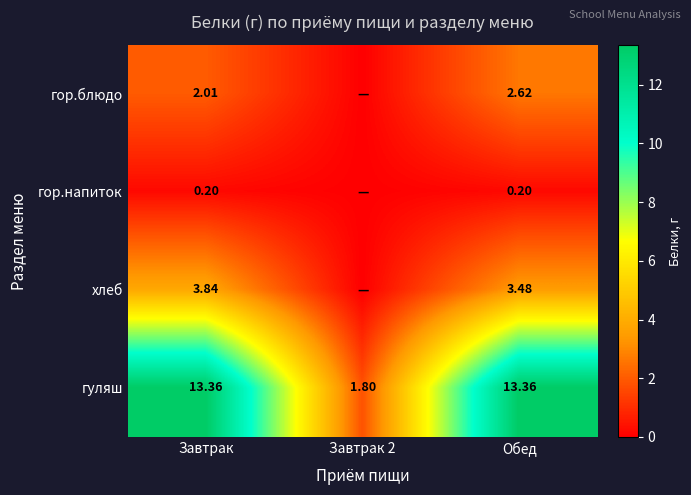

Is the value of гор.напиток at Обед greater than the value of хлеб at Обед?

No